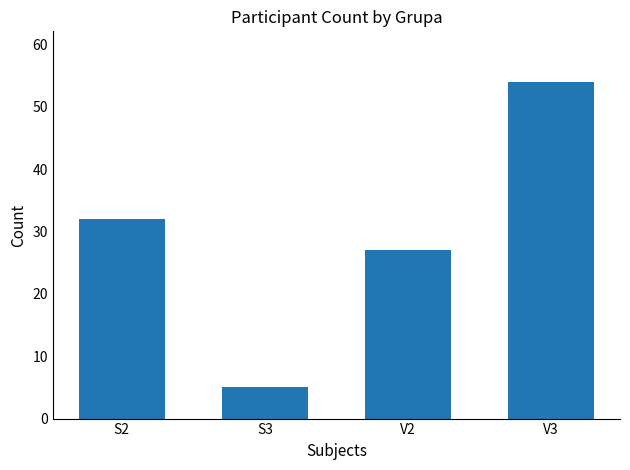

What is the change in value from V2 to V3?

+27